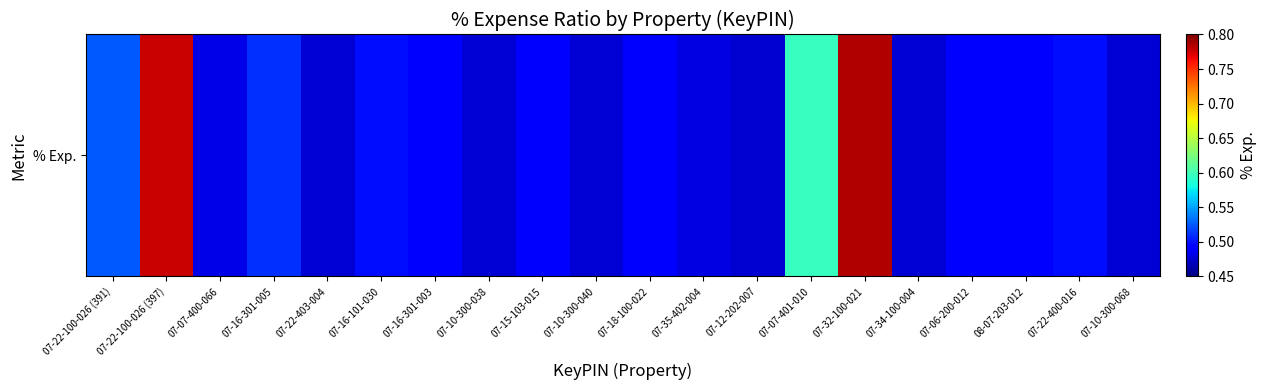

Count the values in the range 0 to 1.

20